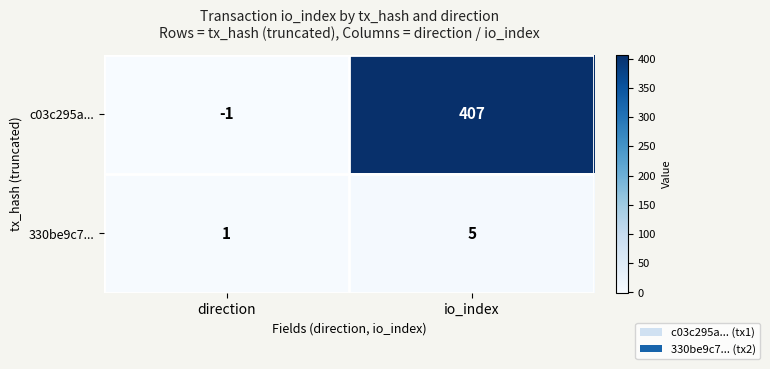

Which series has the largest total across all categories?

c03c295a...